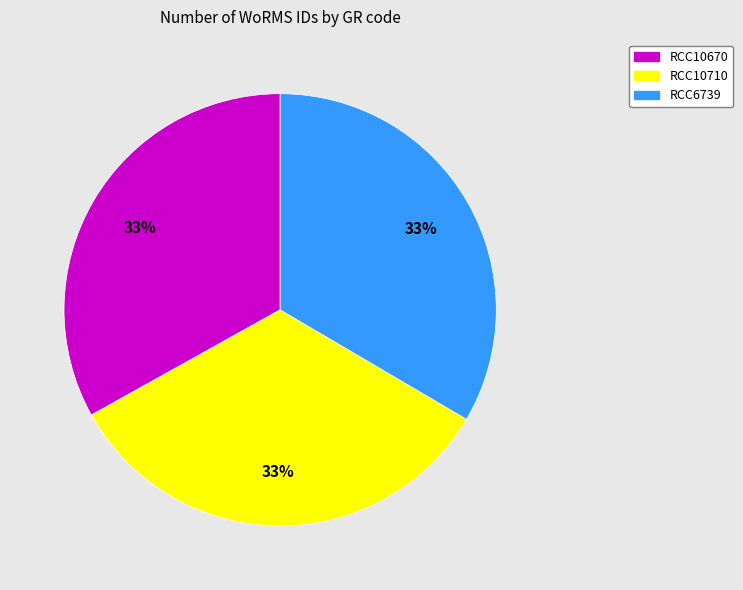

Combined, do RCC10710 and RCC10670 account for over 50%?

Yes